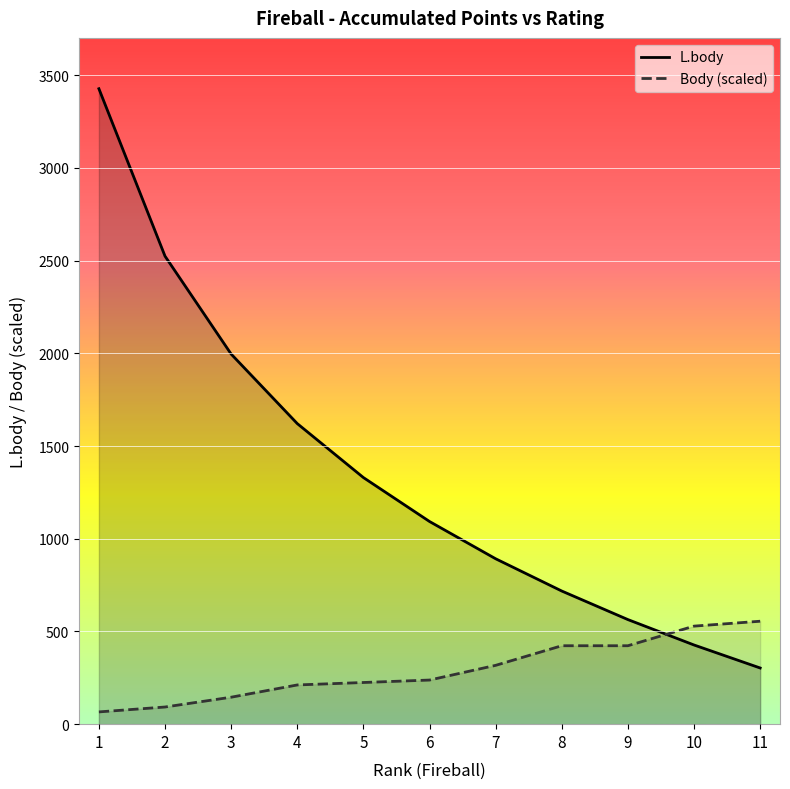

What is the difference between the second highest and second lowest values in the L.body series?

2097.0